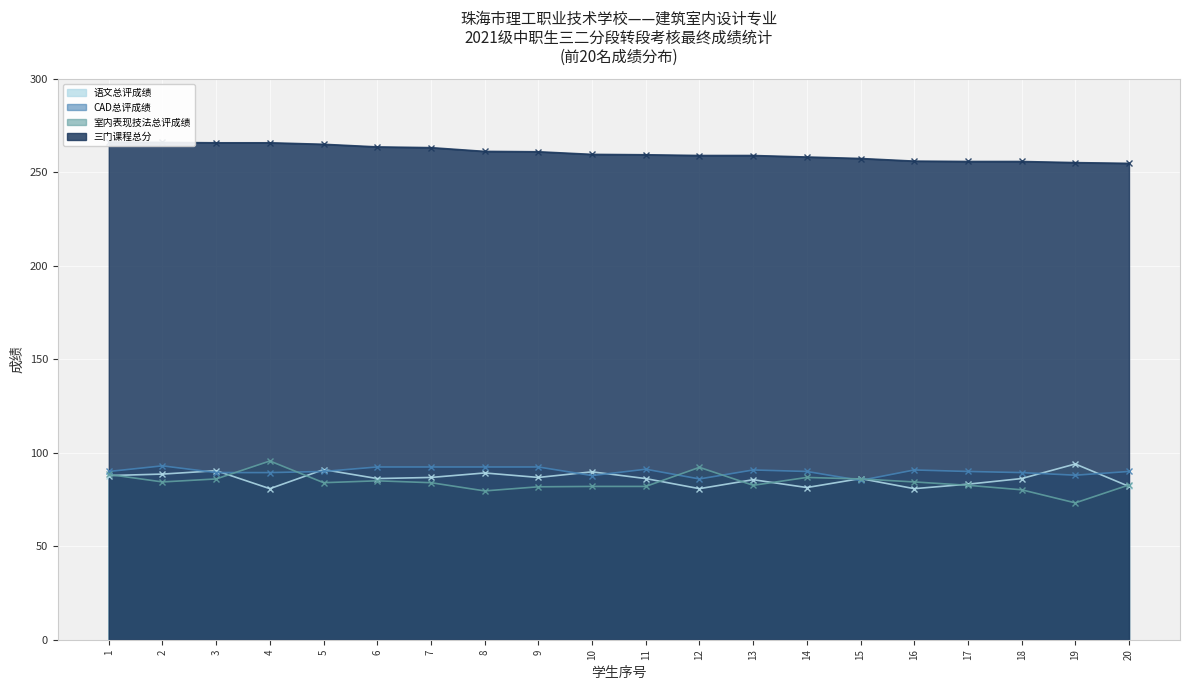

What value does the 语文总评成绩 series have at 16?

80.8